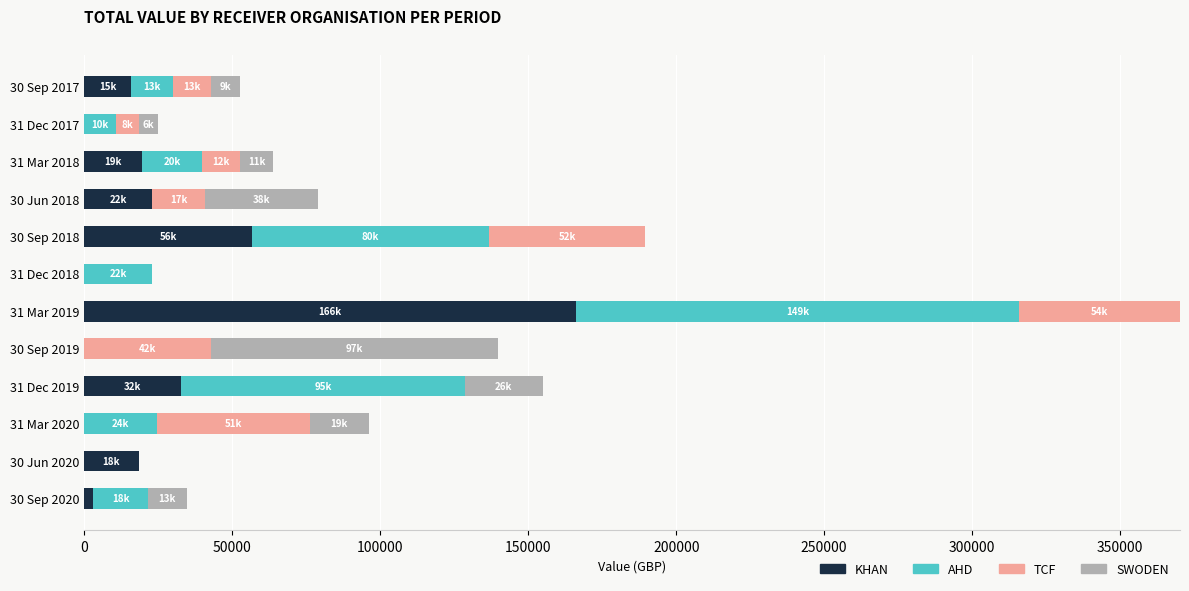

What is the maximum value for KHAN?

166114.9